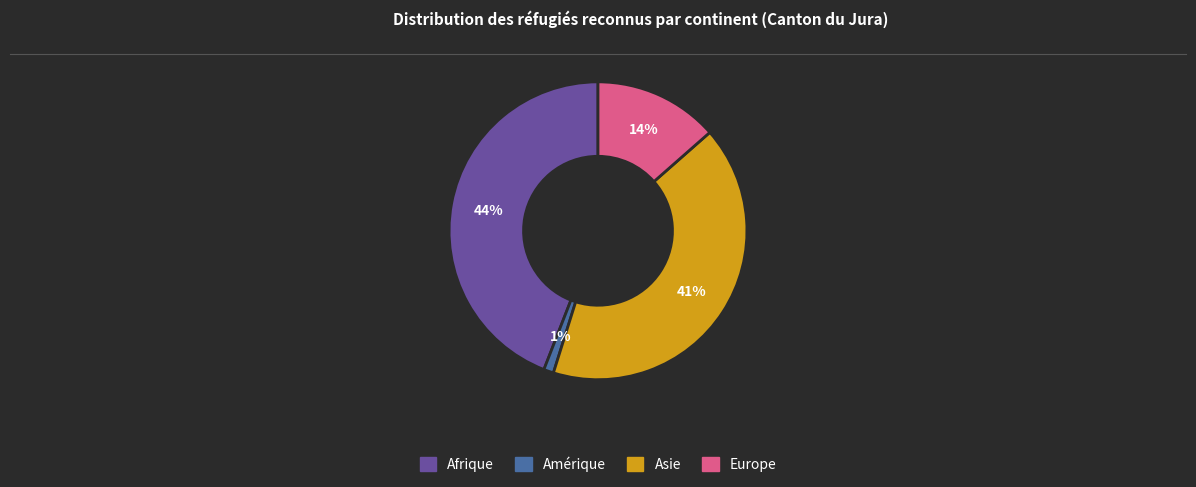

Between Europe and Amérique, which is larger?

Europe